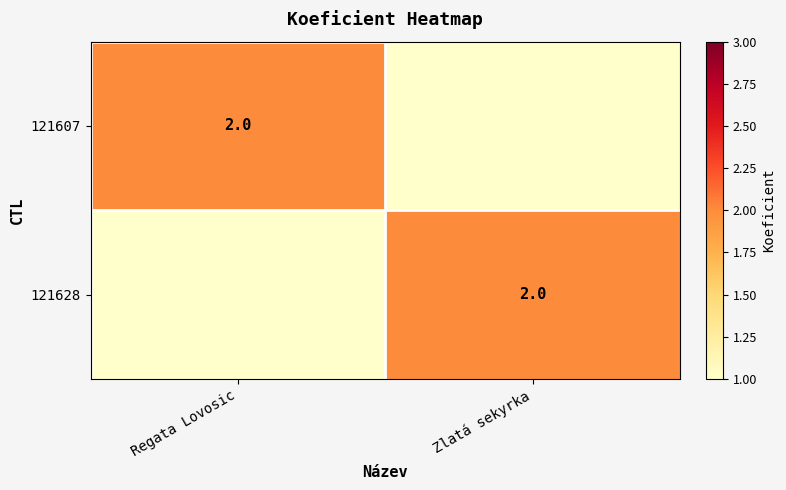

At which category does the chart reach its minimum across all series?

Zlatá sekyrka